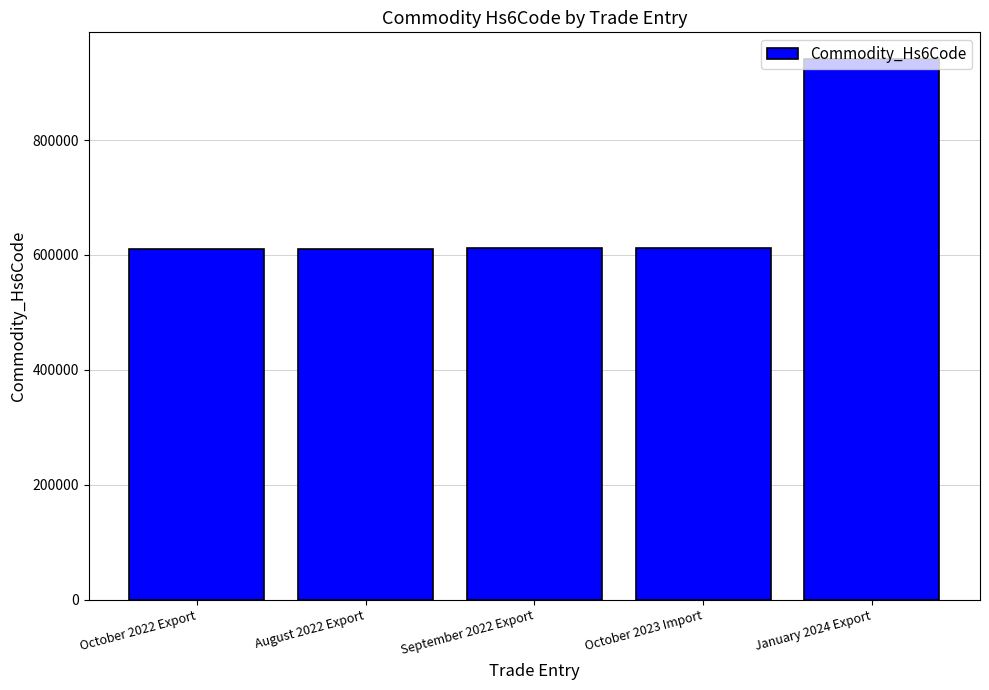

Which category has the highest value across all series?

January 2024 Export